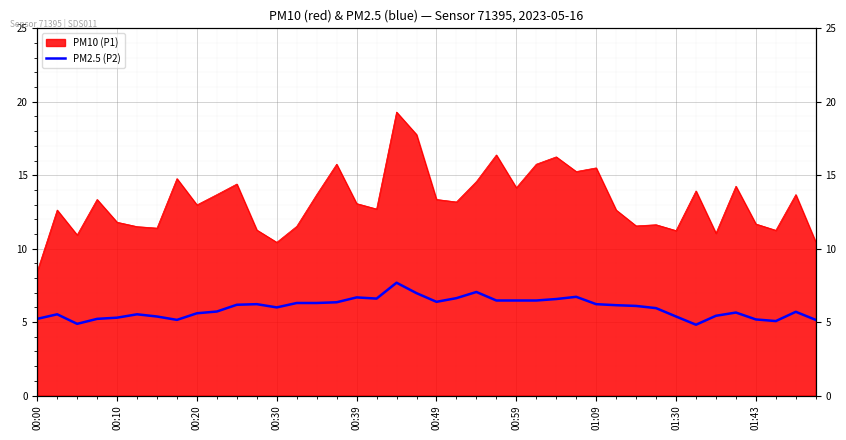

Rank the categories by value from highest to lowest.

18, 22, 19, 27, 16, 21, 17, 26, 23, 24, 25, 20, 15, 13, 14, 11, 28, 10, 29, 30, 12, 31, 01:43, 38, 35, 01:30, 00:10, 00:49, 34, 00:59, 32, 00:39, 00:00, 00:30, 36, 01:09, 39, 37, 00:20, 33